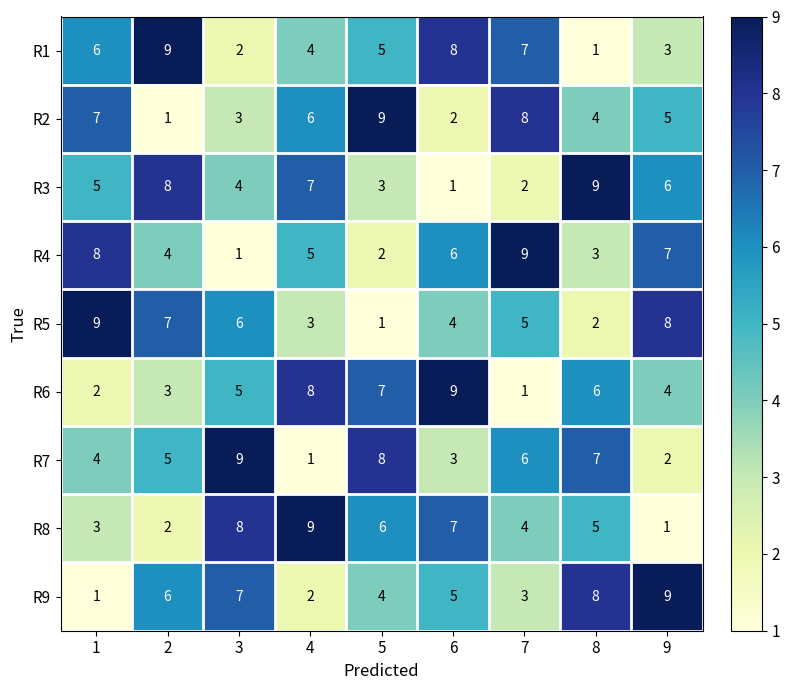

Which series changed the most between 2 and 7?

R2